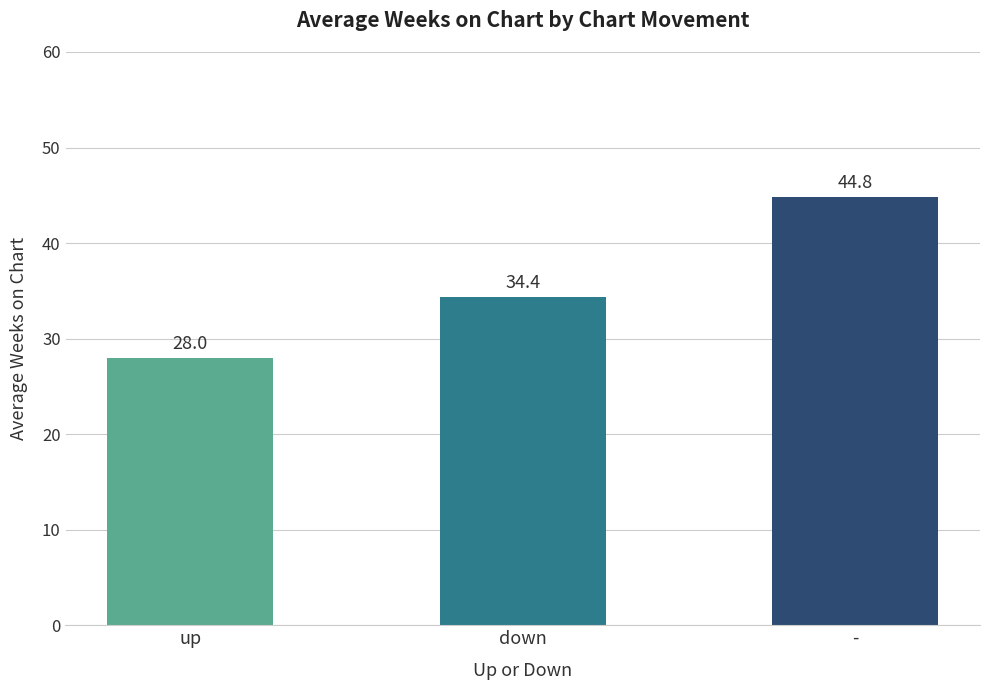

Which label corresponds to the smallest value in the chart?

up